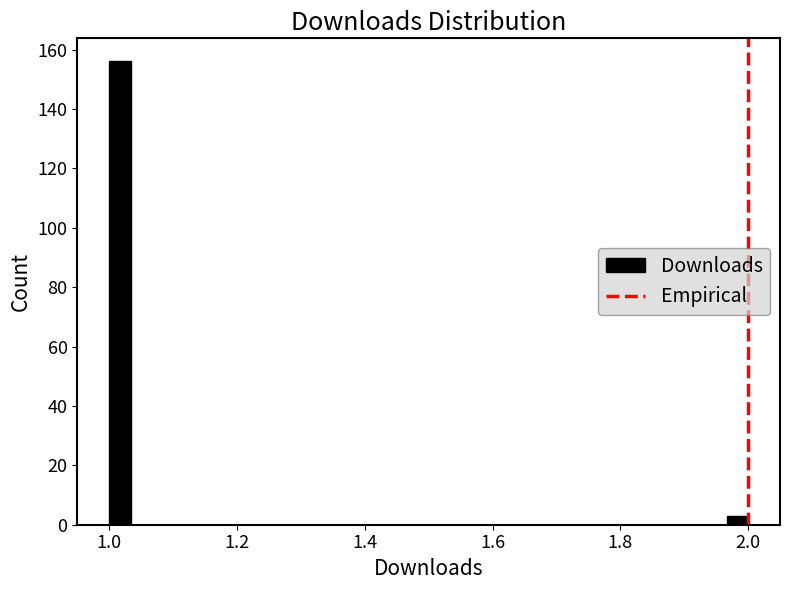

Around what value on the x-axis is the tallest bar? Give the approximate position of its centre, as read against the axis.

1.02